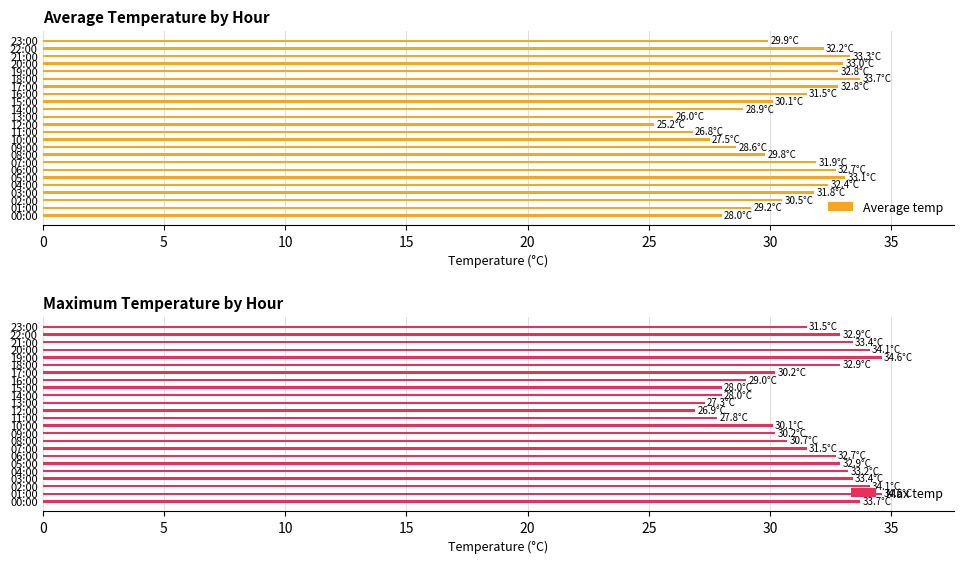

The Average temp series shows 29.9 at 23:00. True or false?

True